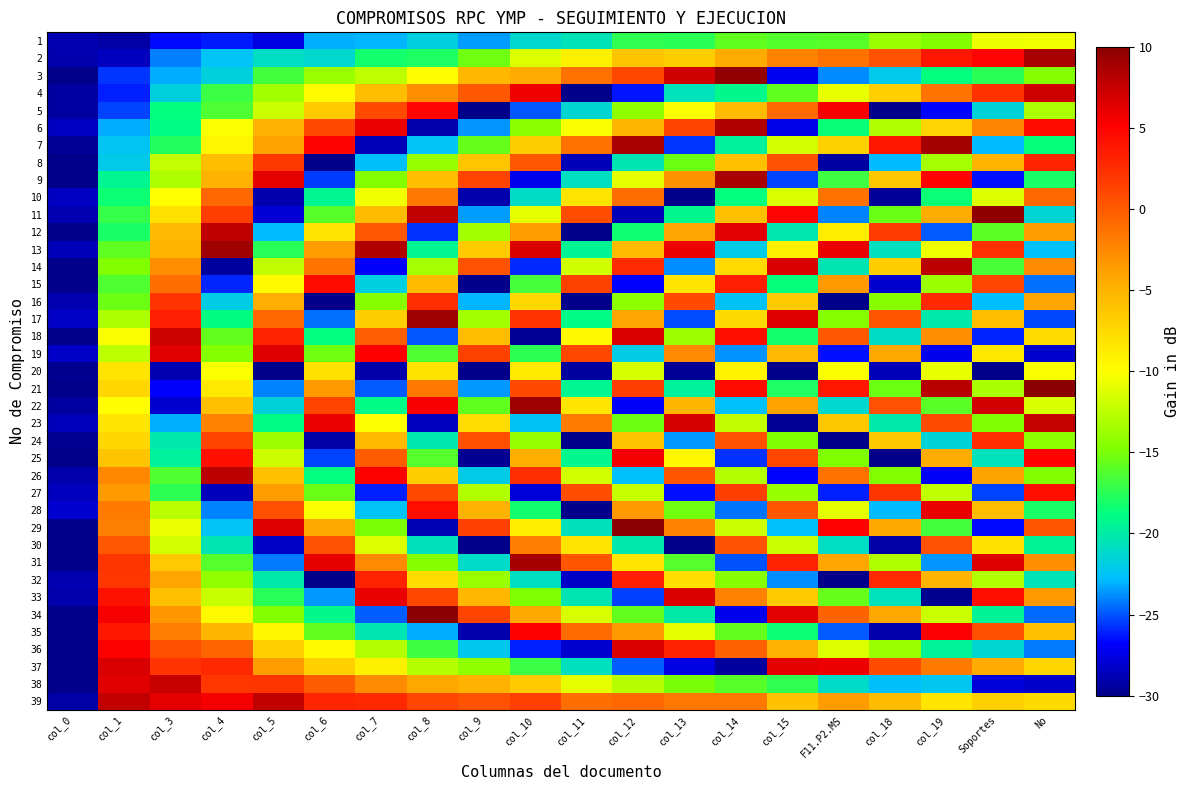

How many data points does each series have?

20